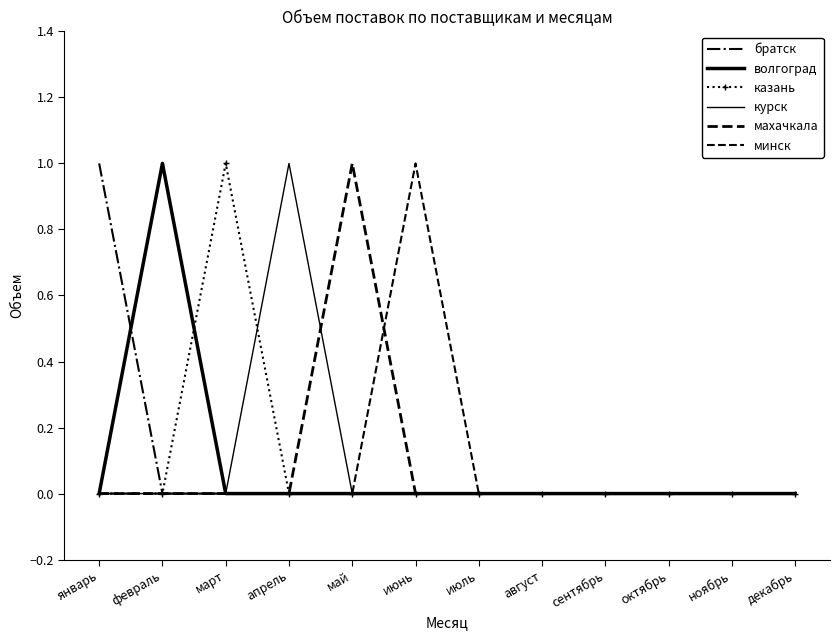

Is this an area chart (filled region under the line)?

No